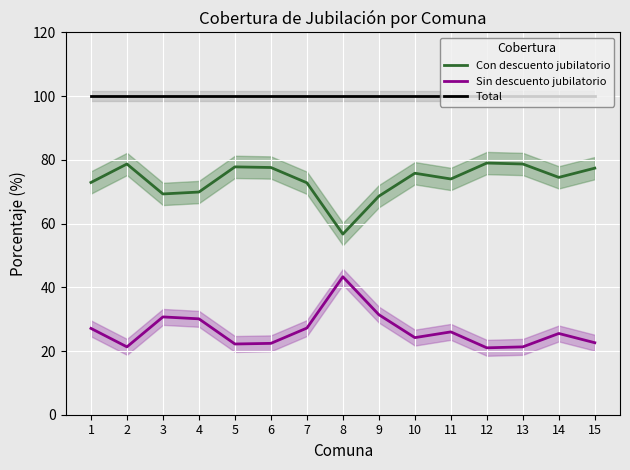

What is the maximum value shown in the chart?

100.0